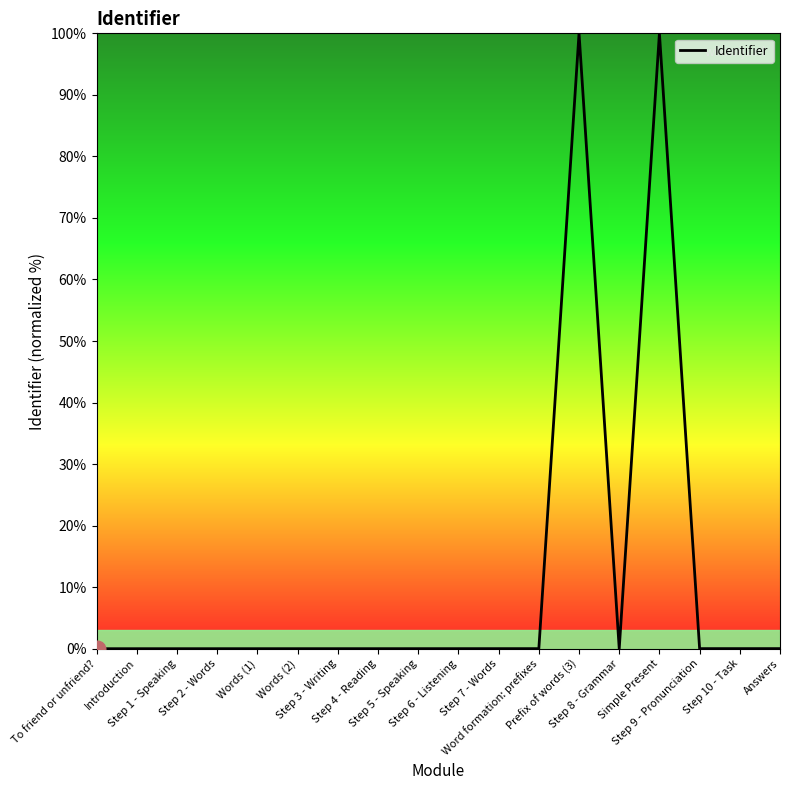

Does the chart display data point markers on the line(s)?

No